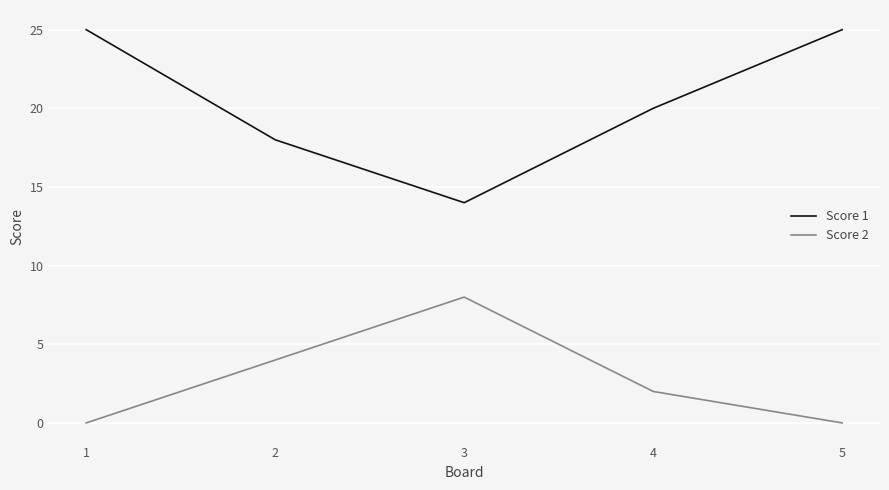

Is the value of Score 1 at 4 greater than the value of Score 2 at 3?

Yes